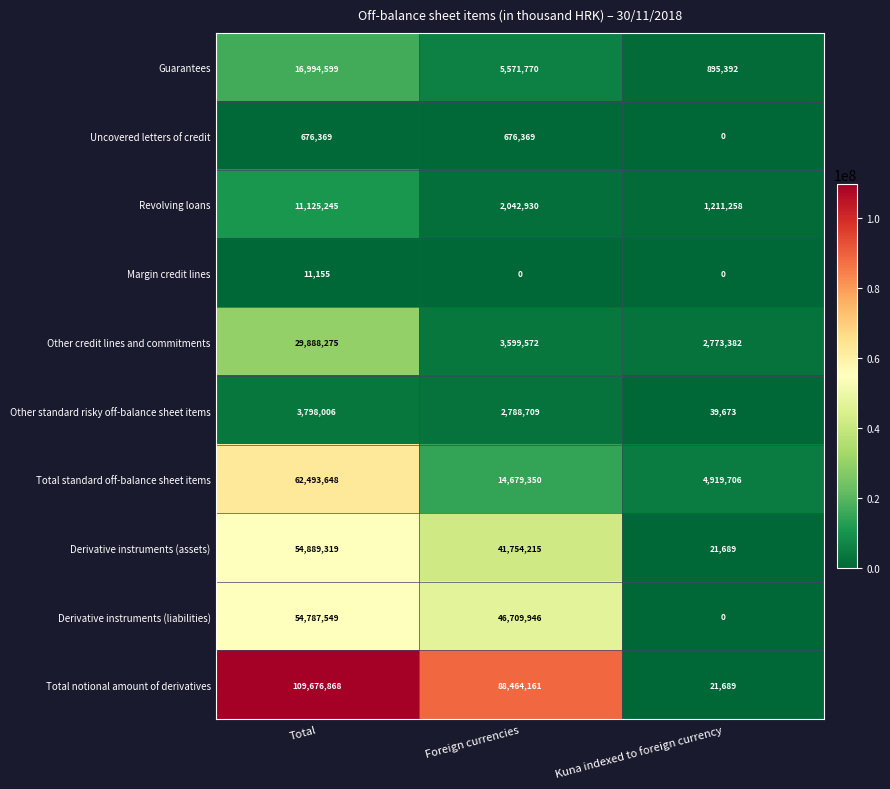

What is the greatest value displayed?

109676868